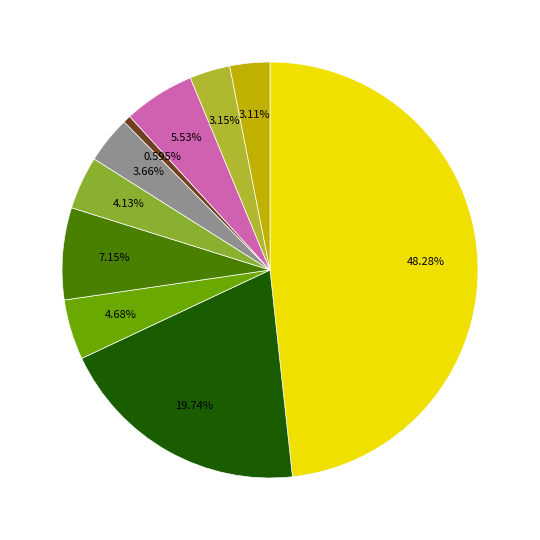

How many segments does this pie chart have?

10